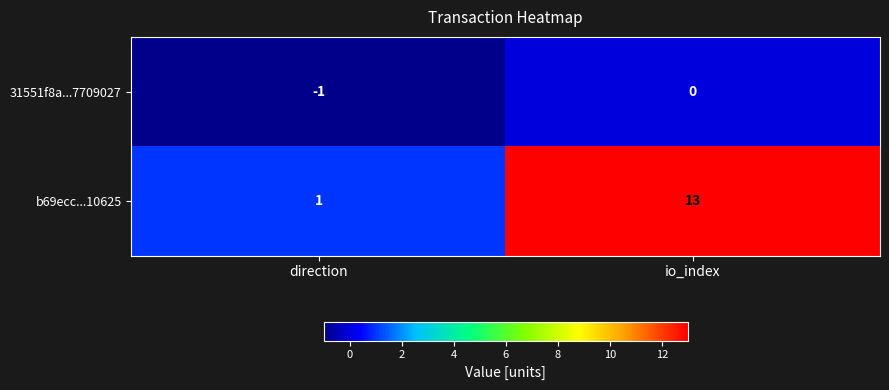

How many series are shown in this chart?

2